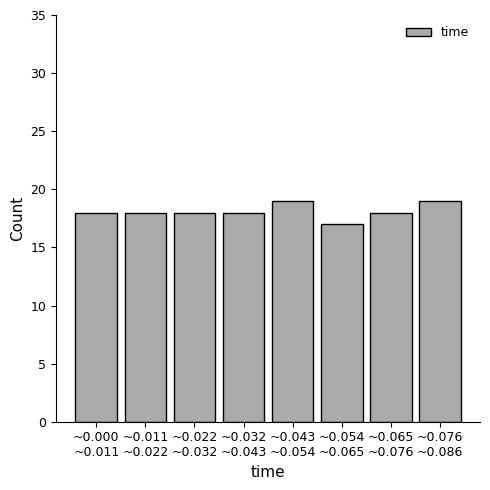

What is the average value?

18